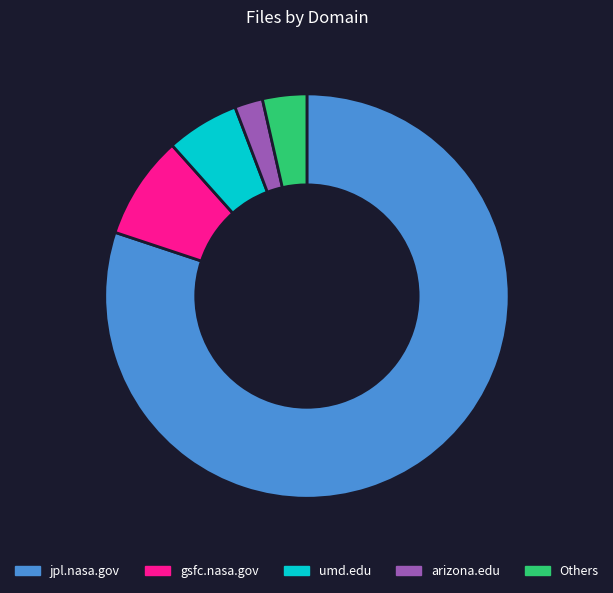

Is the sum of umd.edu and jpl.nasa.gov greater than half?

Yes